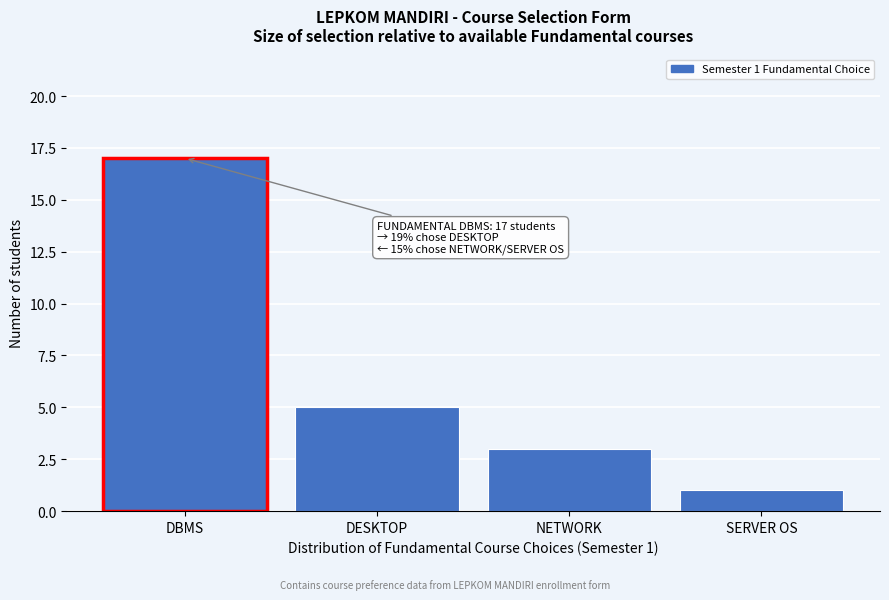

Reading left to right, list all the values displayed in this chart.

DBMS=17	DESKTOP=5	NETWORK=3	SERVER OS=1